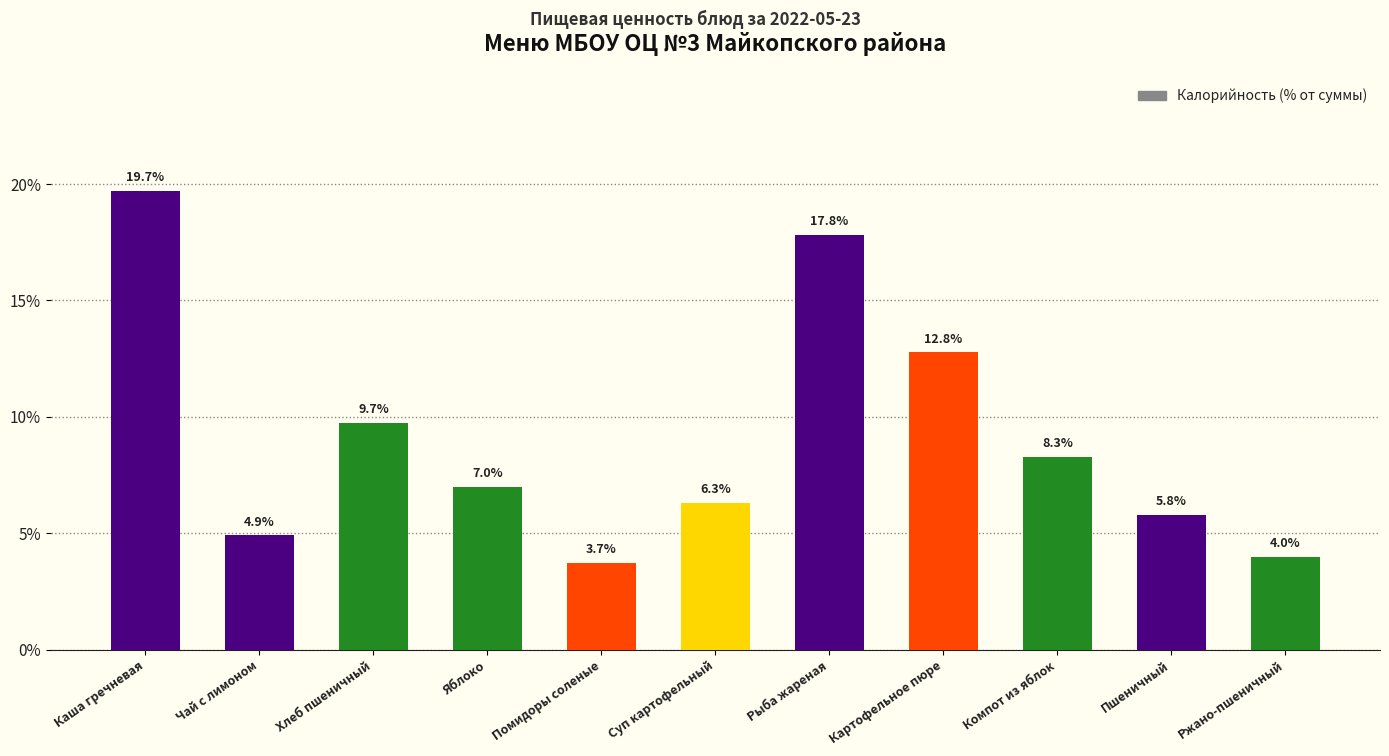

What is the label of the 9th bar from the right?

Хлеб пшеничный